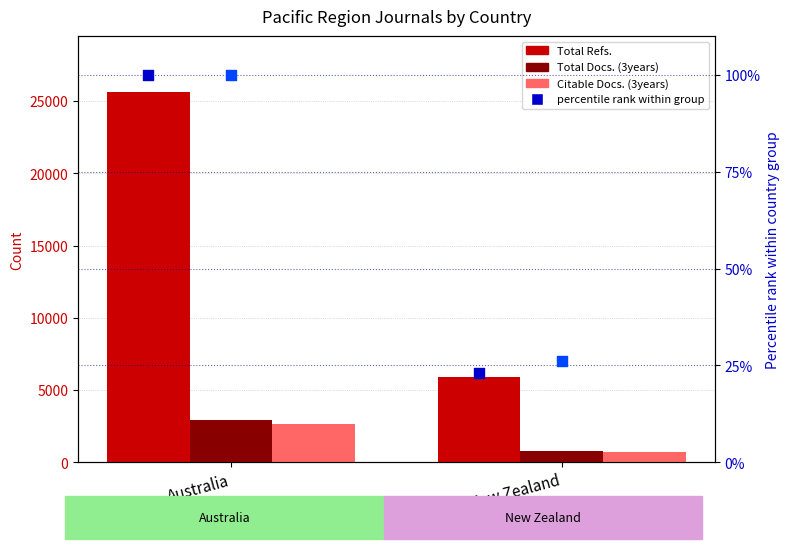

At which category is the sum across all series the highest?

Australia